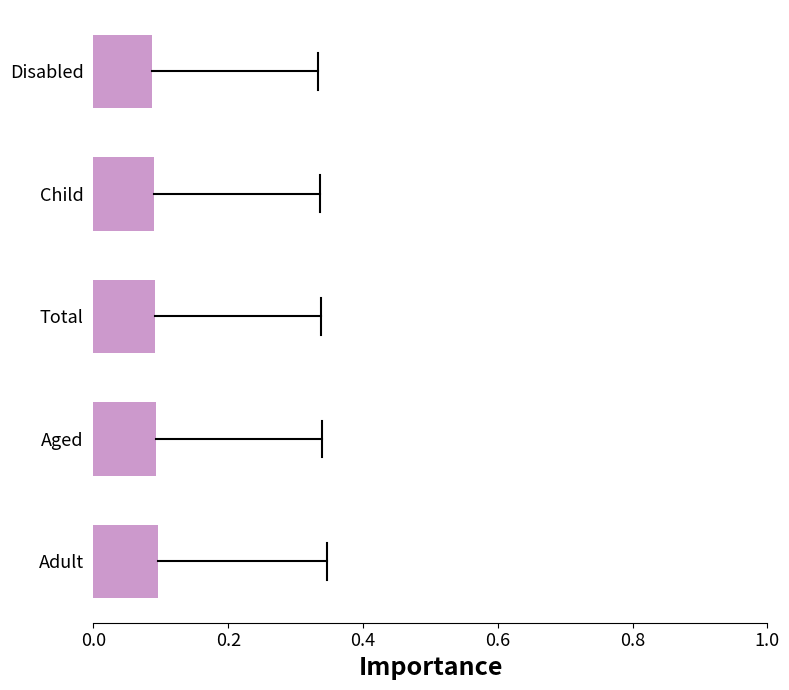

What is the sum of all values?

0.5